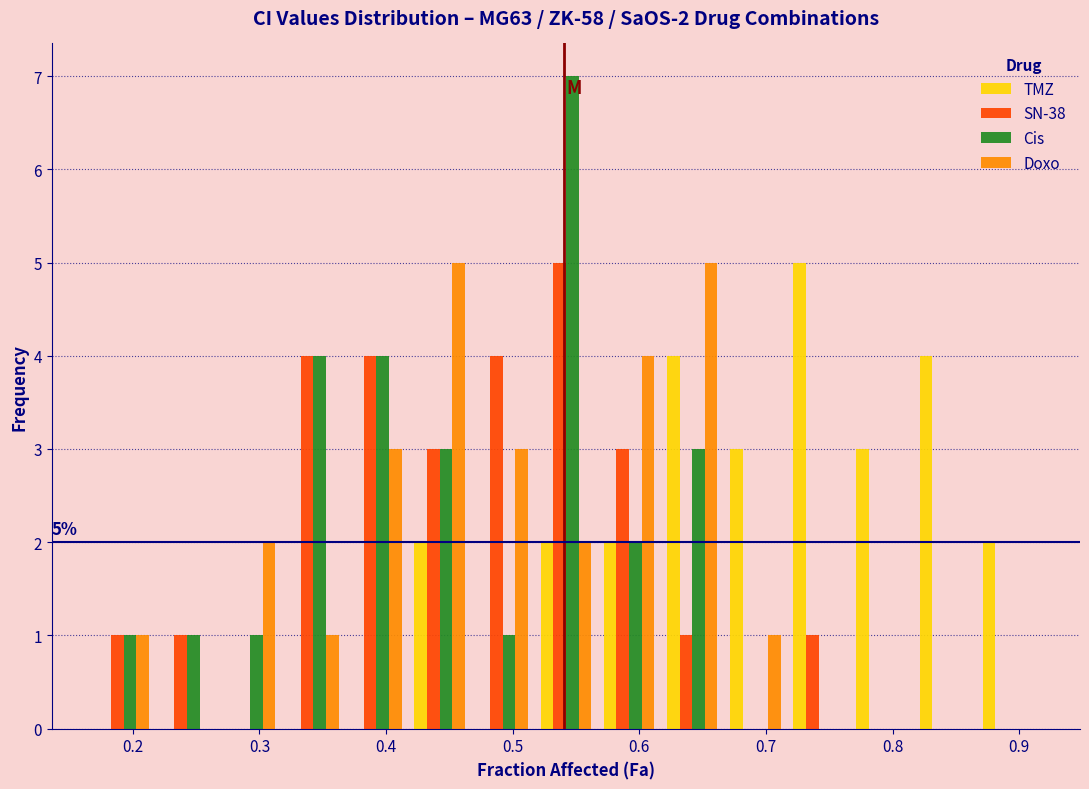

In the SN-38 series, which range on the x-axis has the tallest bar?

0.52 to 0.57